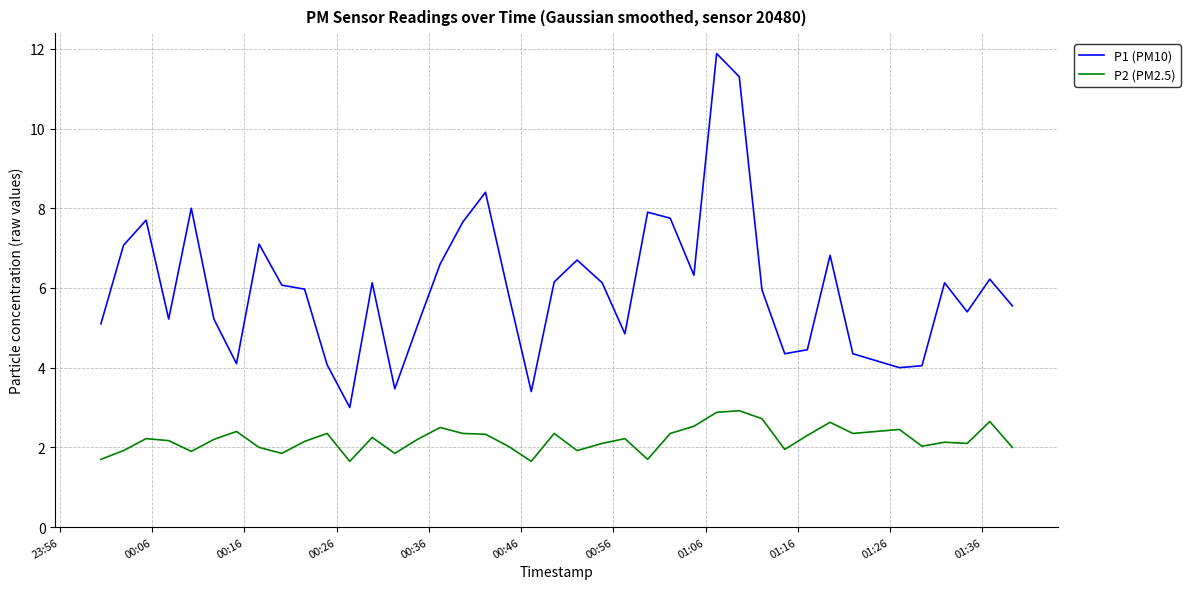

Rank the series by their maximum value, from highest to lowest.

P1 (PM10), P2 (PM2.5)